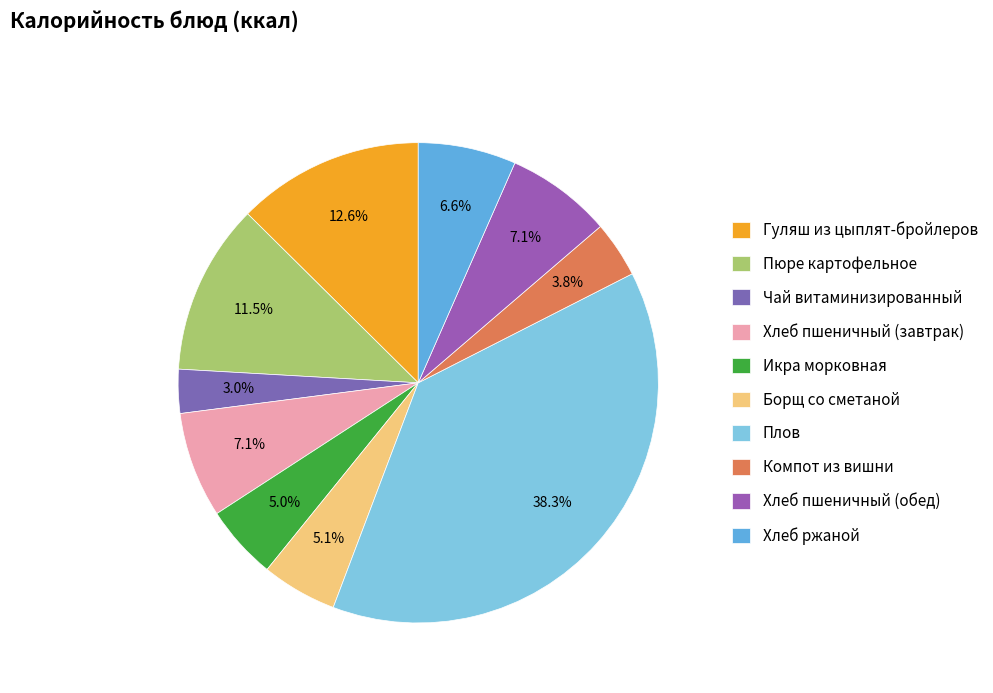

To the nearest percent, what is the difference between the Гуляш из цыплят-бройлеров and Пюре картофельное slice percentages?

1%